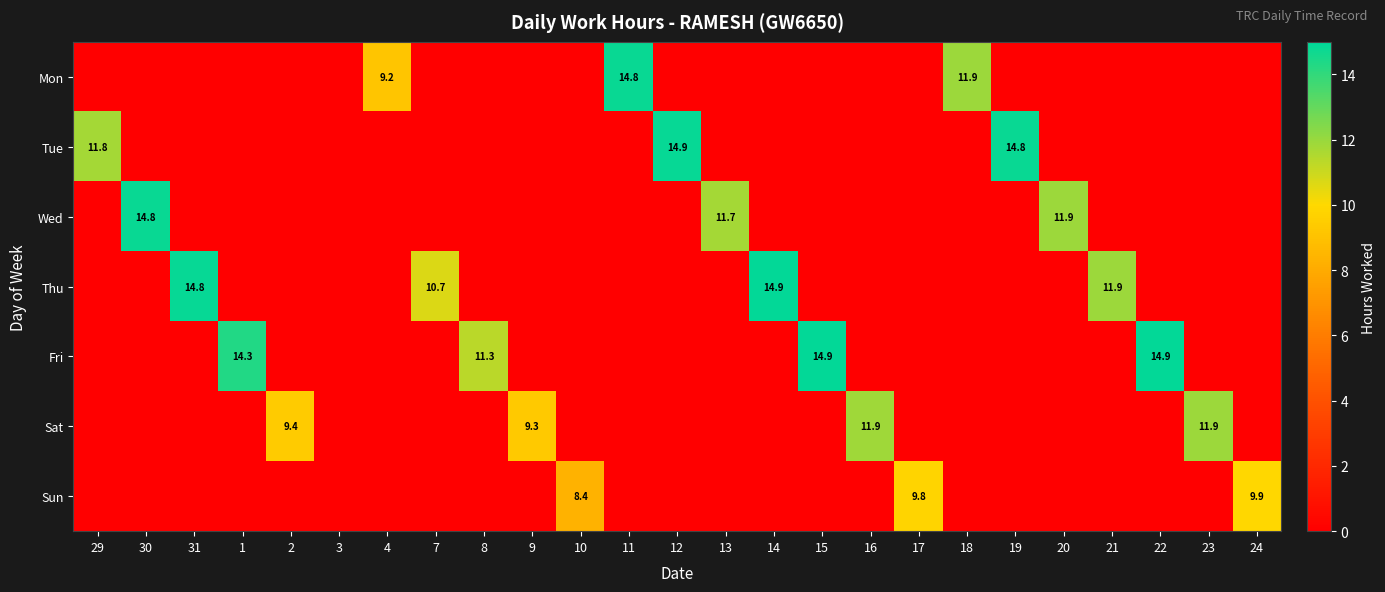

At how many categories does at least one series exceed 0?

24